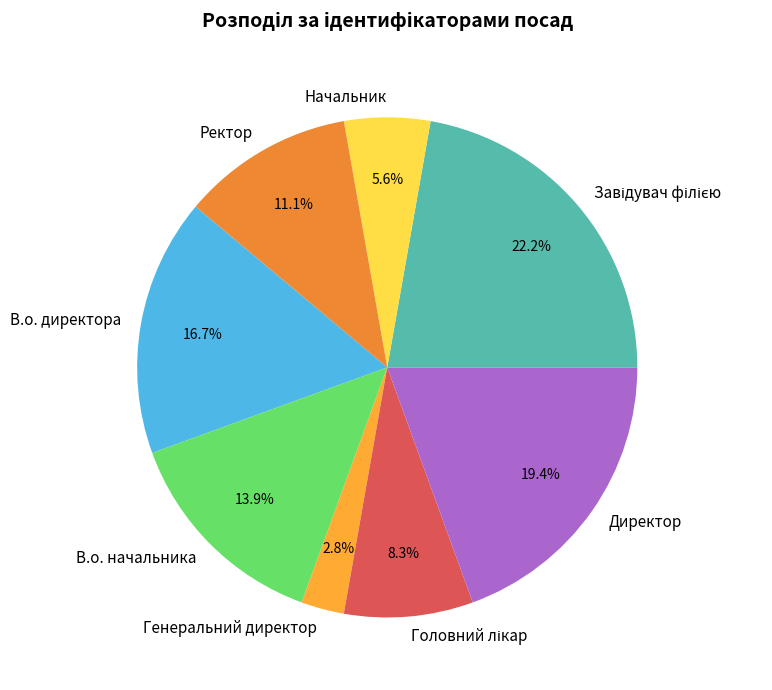

Is there any slice that represents more than half of the pie?

No